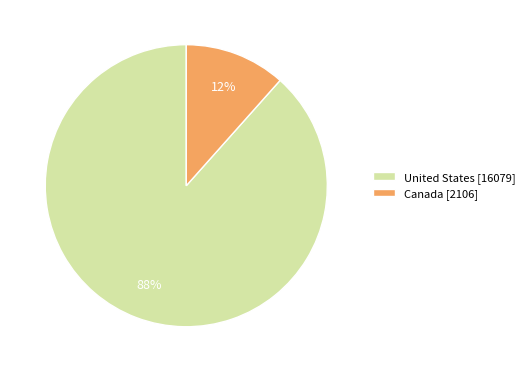

To the nearest percent, what percentage of the pie is Canada?

12%